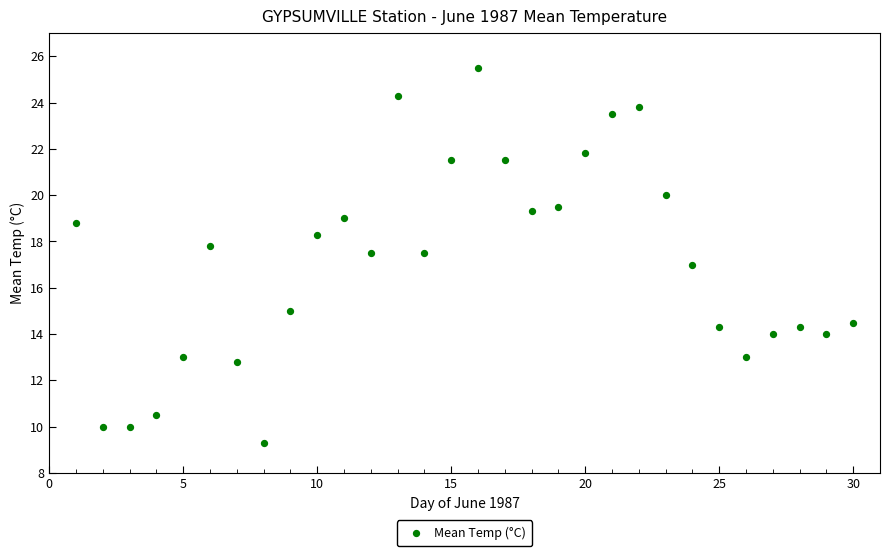

What is the range of Y values (max minus min)?

16.2